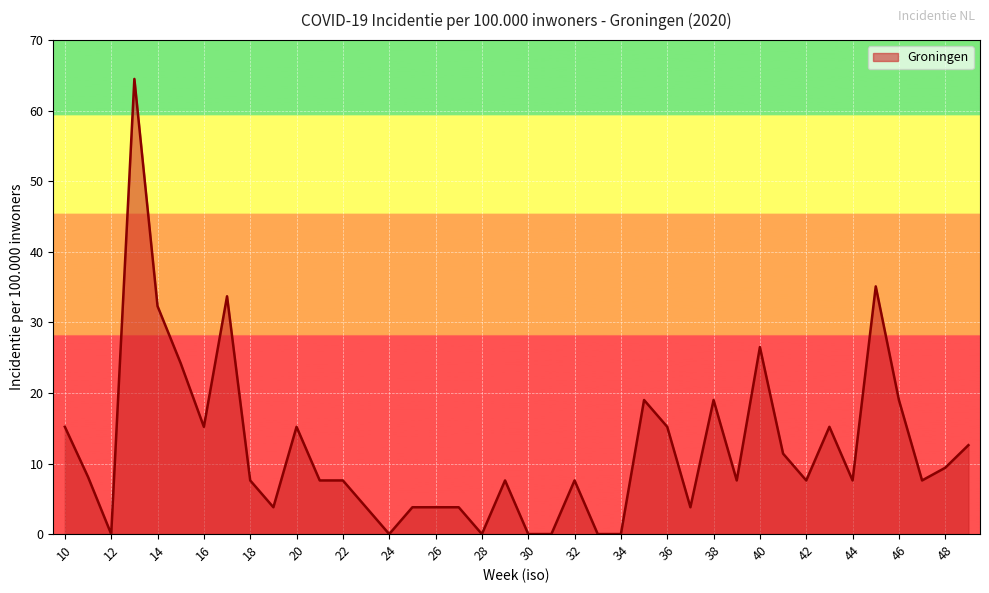

What is the difference between the maximum and minimum values?

64.5